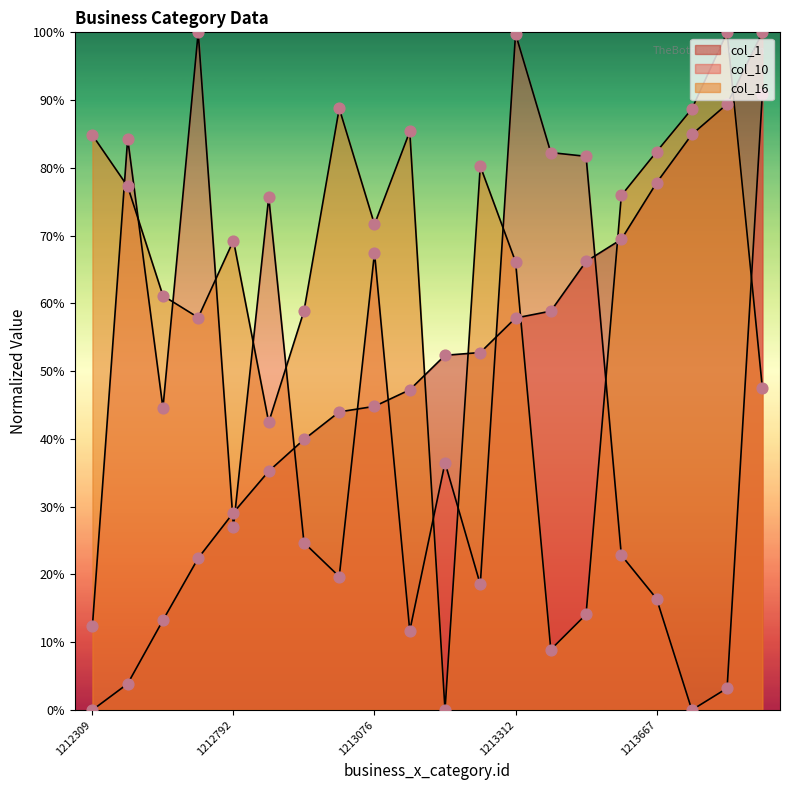

What are all the series names shown in the legend?

col_1, col_10, col_16